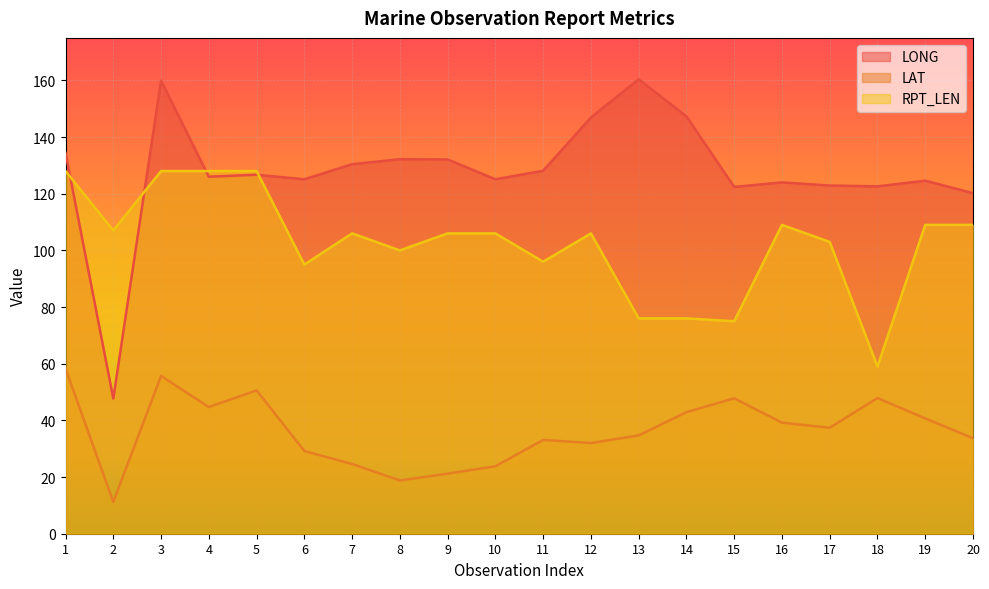

Read the LAT value at 5.

50.6